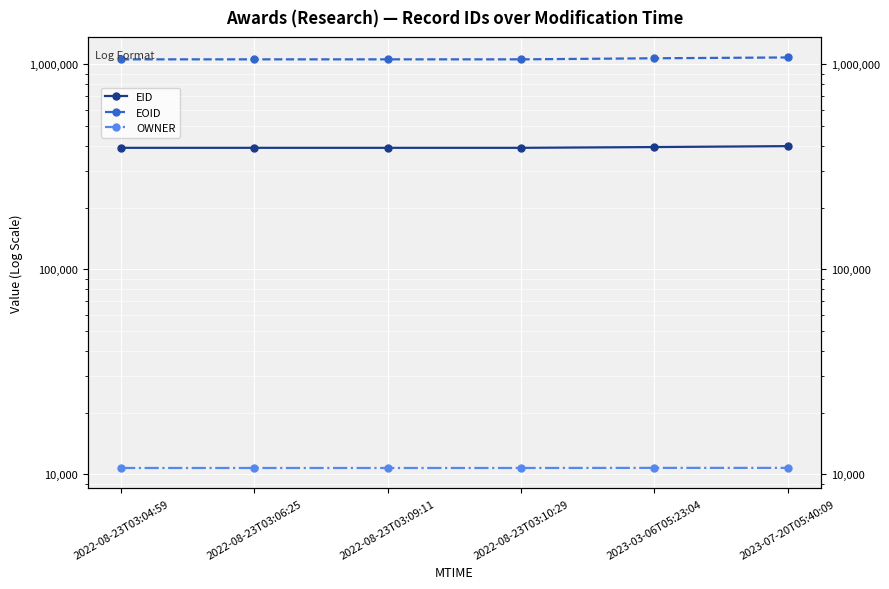

Which series has the largest range (max minus min)?

EOID